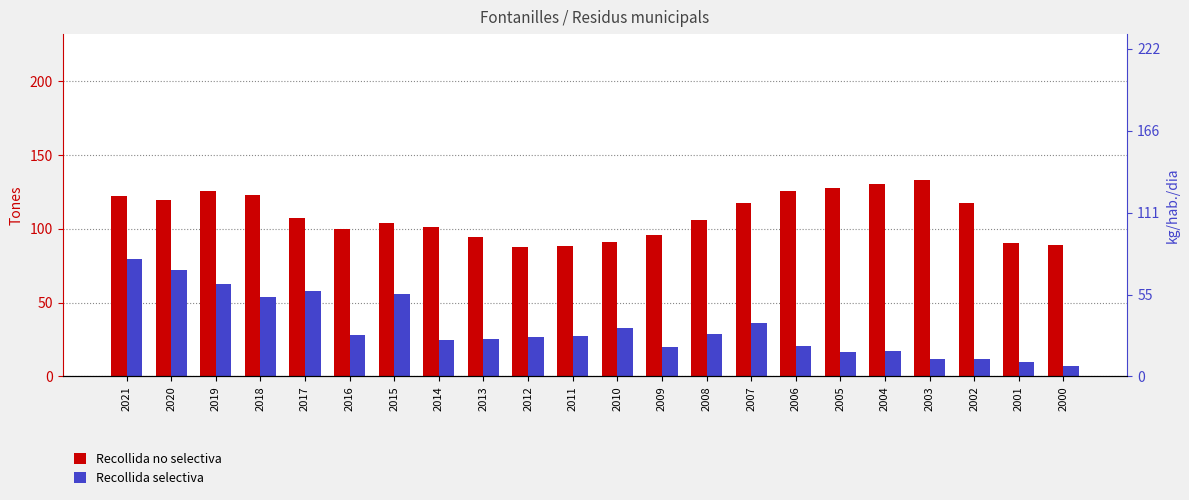

List the labels in order of Recollida no selectiva value, smallest first.

2012, 2011, 2000, 2001, 2010, 2013, 2009, 2016, 2014, 2015, 2008, 2017, 2002, 2007, 2020, 2021, 2018, 2019, 2006, 2005, 2004, 2003